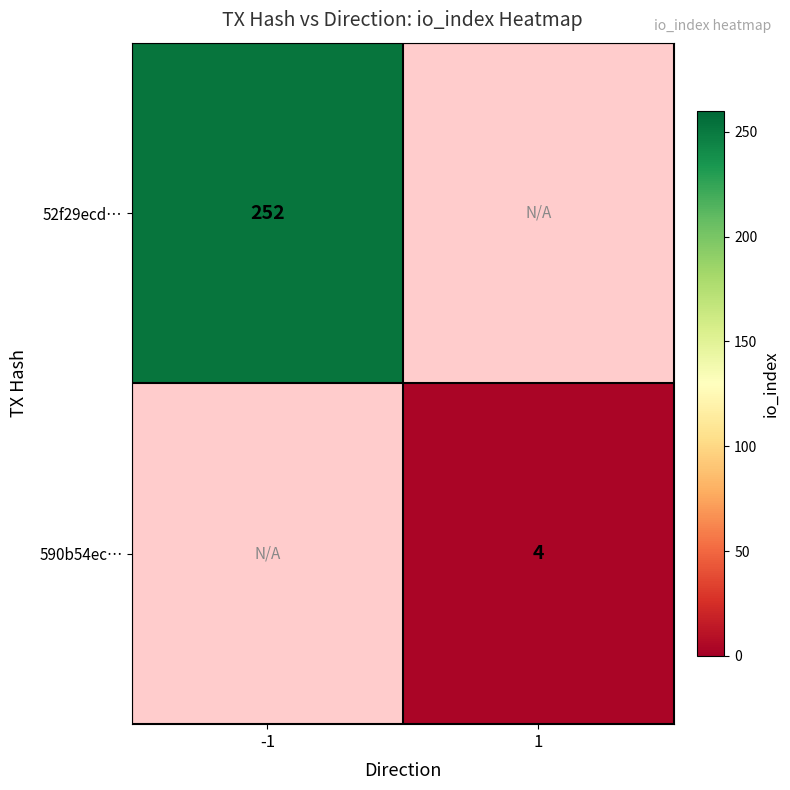

True or false: 52f29ecd… has a value of 119 at -1.

False